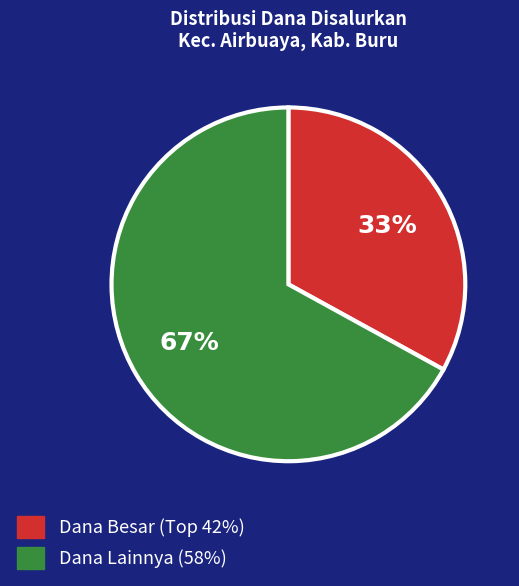

To the nearest percent, what is the difference between the largest and smallest slice percentages?

34%